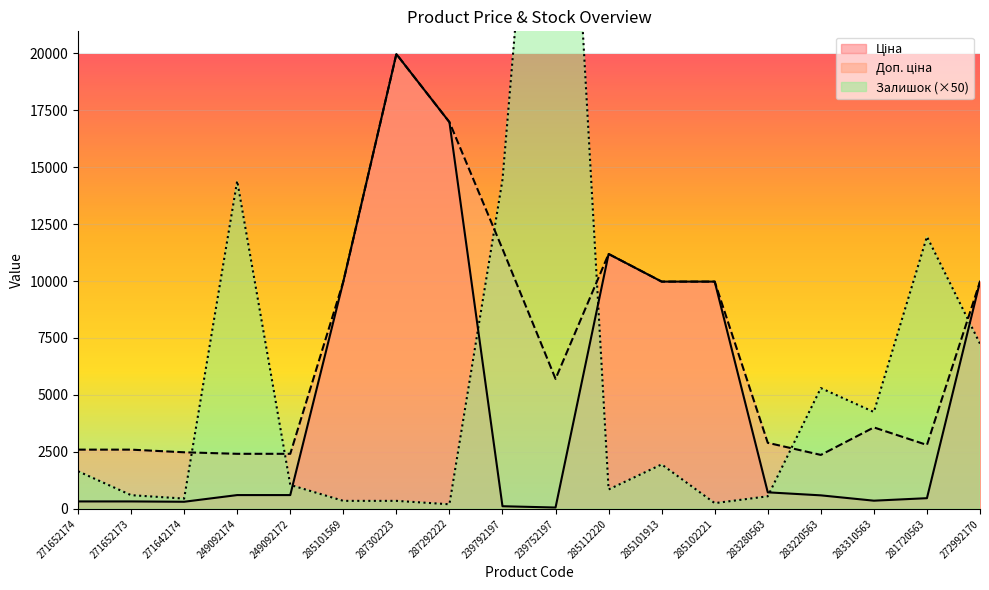

List the labels in order of Залишок value, smallest first.

287292222, 285102221, 285101569, 287302223, 271642174, 283280563, 271652173, 285112220, 249092172, 271652174, 285101913, 283310563, 283220563, 272992170, 281720563, 249092174, 239792197, 239752197